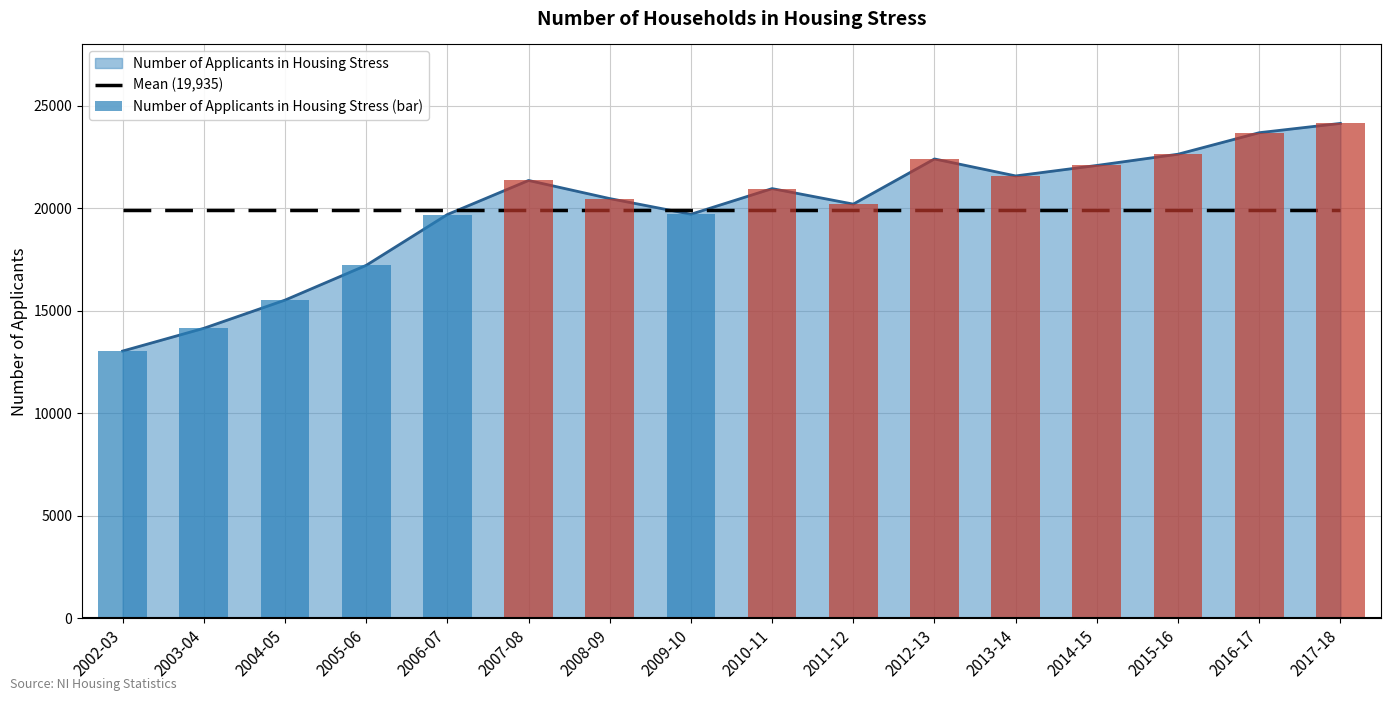

What is the label of the 12th bar from the right?

2006-07